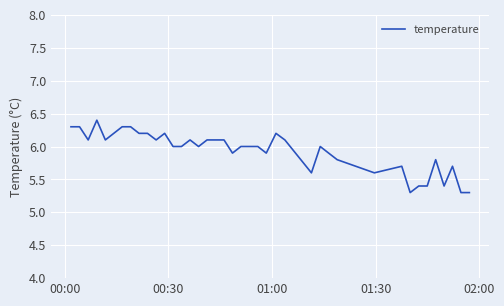

What is the smallest value displayed?

5.3